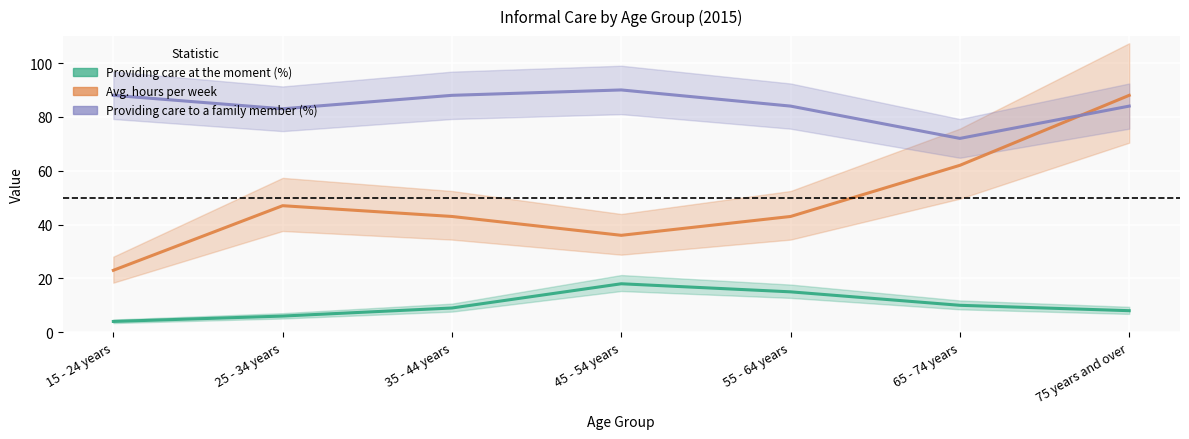

Which series changed the most between 45 - 54 years and 75 years and over?

Average hours per week